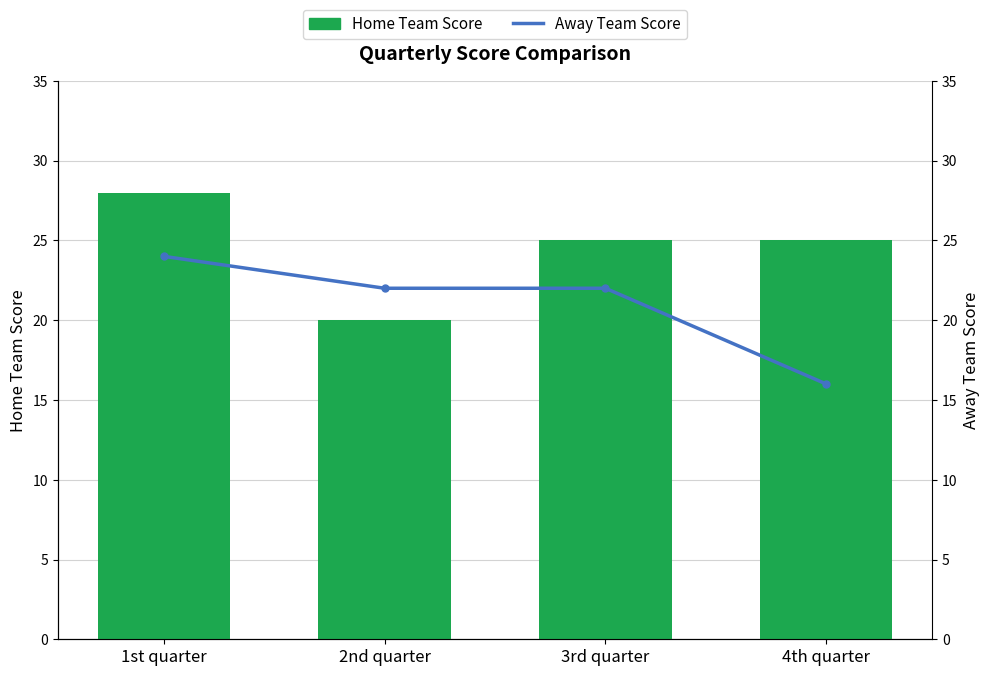

The value of Away Team Score at 4th quarter is 16. True or false?

True